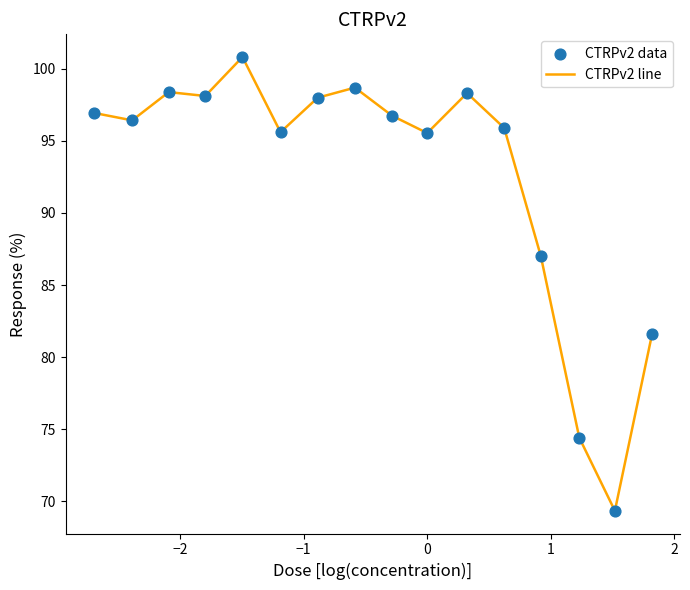

What is the greatest value displayed?

100.8